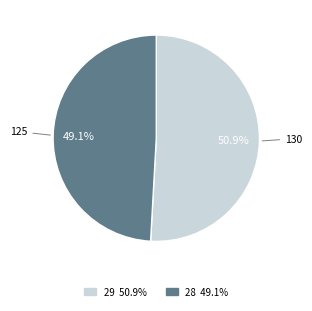

Is there any slice that represents more than half of the pie?

Yes